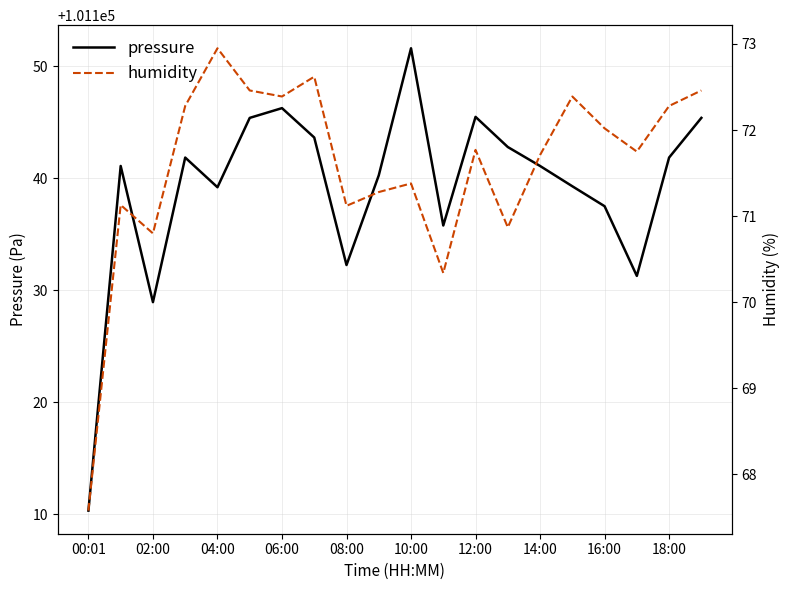

In humidity, how many points are lower than both neighbors (excluding endpoints)?

6